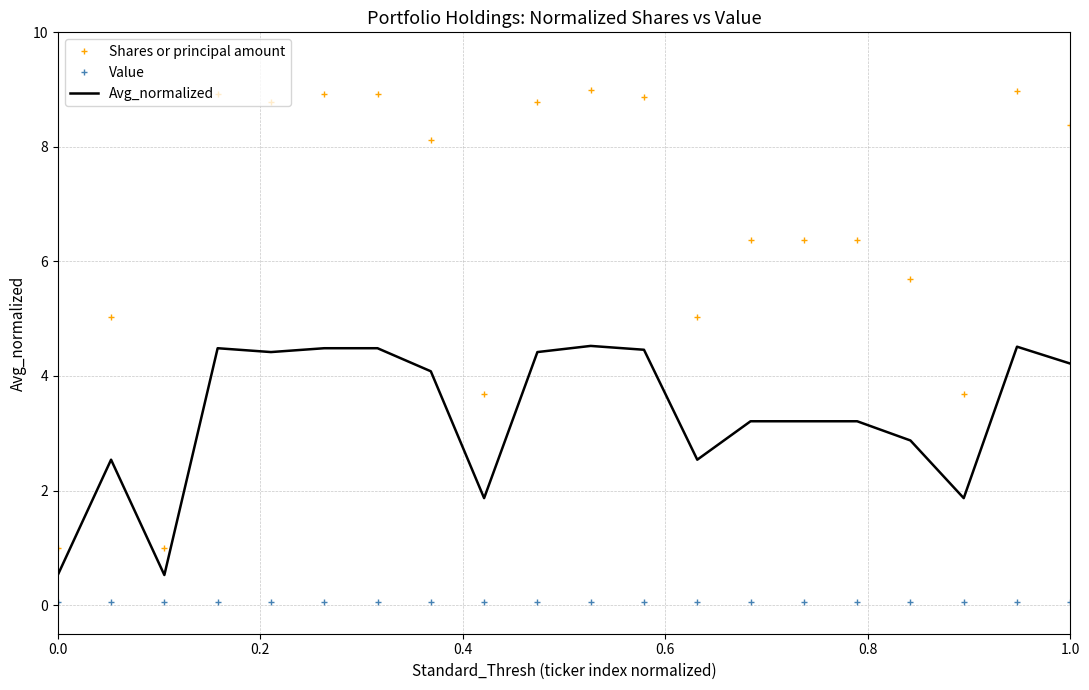

Rank the series by their average value, from highest to lowest.

Shares or principal amount, Avg_normalized, Value